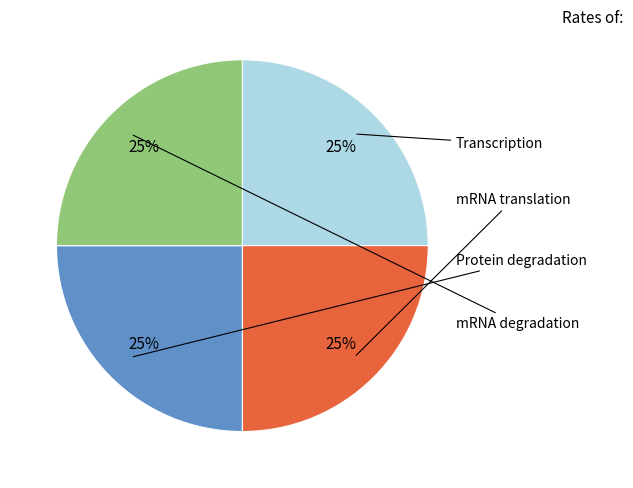

Is there a majority slice in this chart?

No